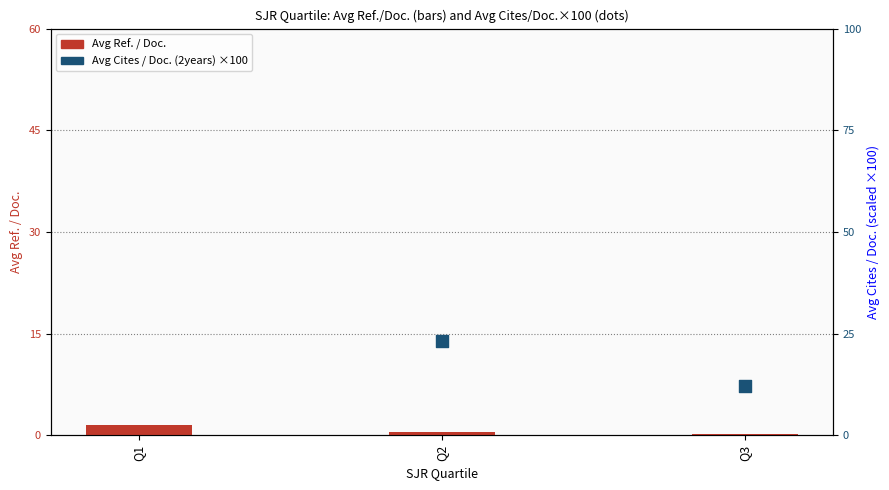

Which series contains the highest Y value?

Avg Cites / Doc. (2years) ×100